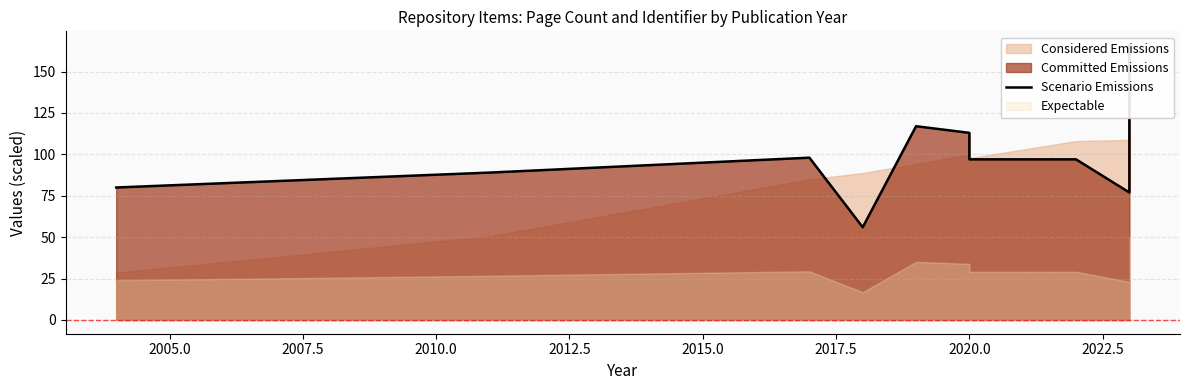

What is the sum of all values?

990